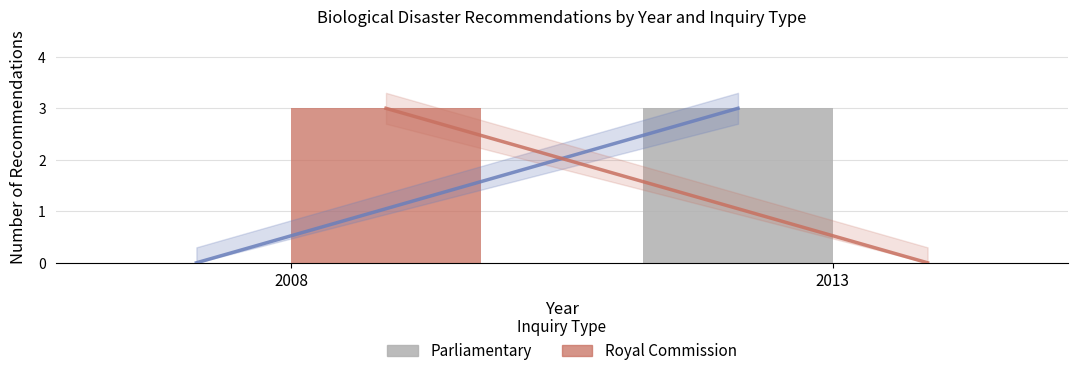

True or false: Parliamentary has a value of 4 at 2013.

False